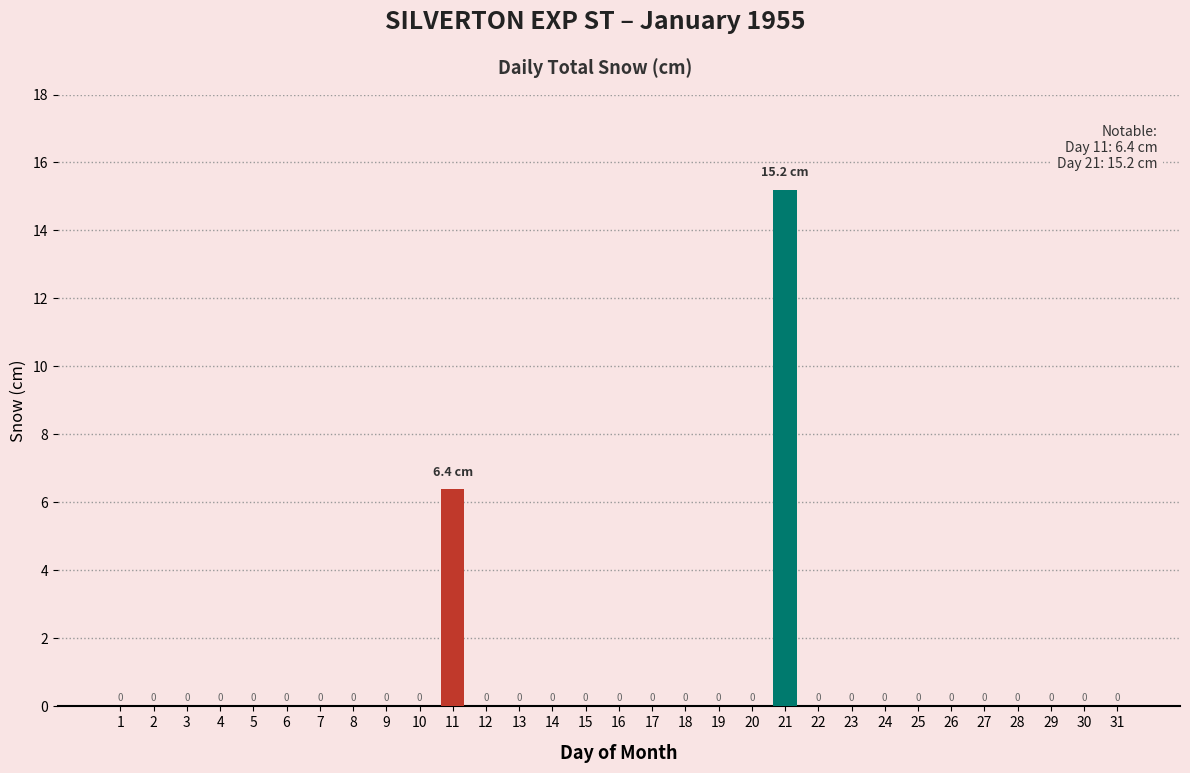

The value at 27 is 0.0. True or false?

True